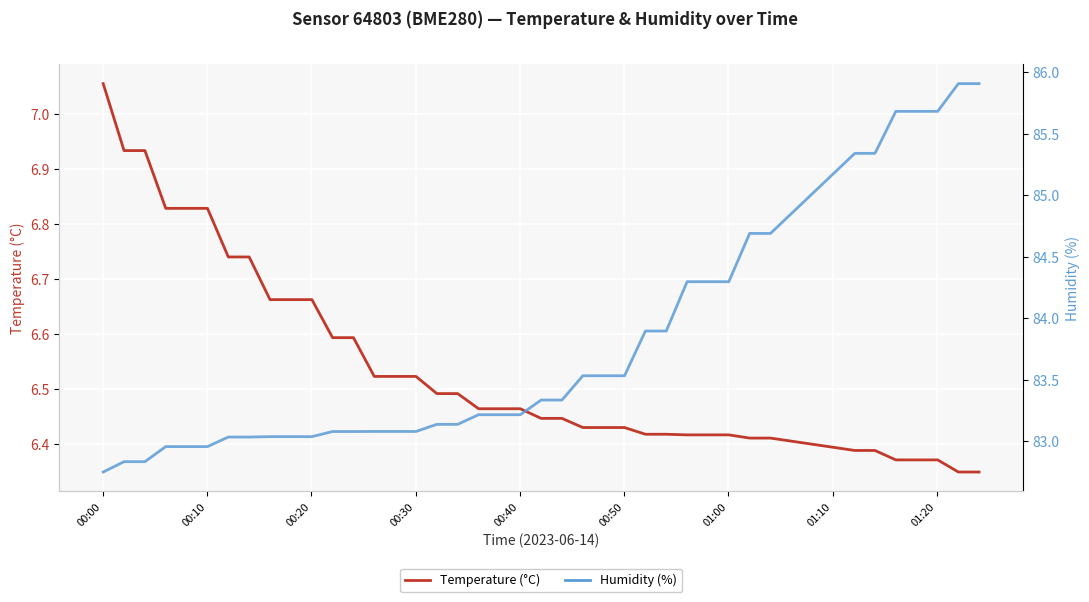

Reading left to right, extract all data points from this chart.

Temperature (°C): 7.1	6.9	6.9	6.8	6.8	6.8	6.7	6.7	6.7	6.7	6.7	6.6	6.6	6.5	6.5	6.5	6.5	6.5	6.5	6.5	6.5	6.4	6.4	6.4	6.4	6.4	6.4	6.4	6.4	6.4	6.4	6.4	6.4	6.4	6.4	6.4	6.4	6.4	6.3	6.3
Humidity (%): 82.8	82.8	82.8	83.0	83.0	83.0	83.0	83.0	83.0	83.0	83.0	83.1	83.1	83.1	83.1	83.1	83.1	83.1	83.2	83.2	83.2	83.3	83.3	83.5	83.5	83.5	83.9	83.9	84.3	84.3	84.3	84.7	84.7	85.3	85.3	85.7	85.7	85.7	85.9	85.9